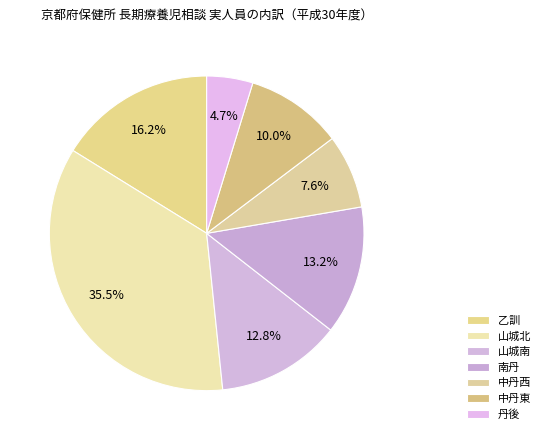

Which category has the biggest portion of the pie?

山城北